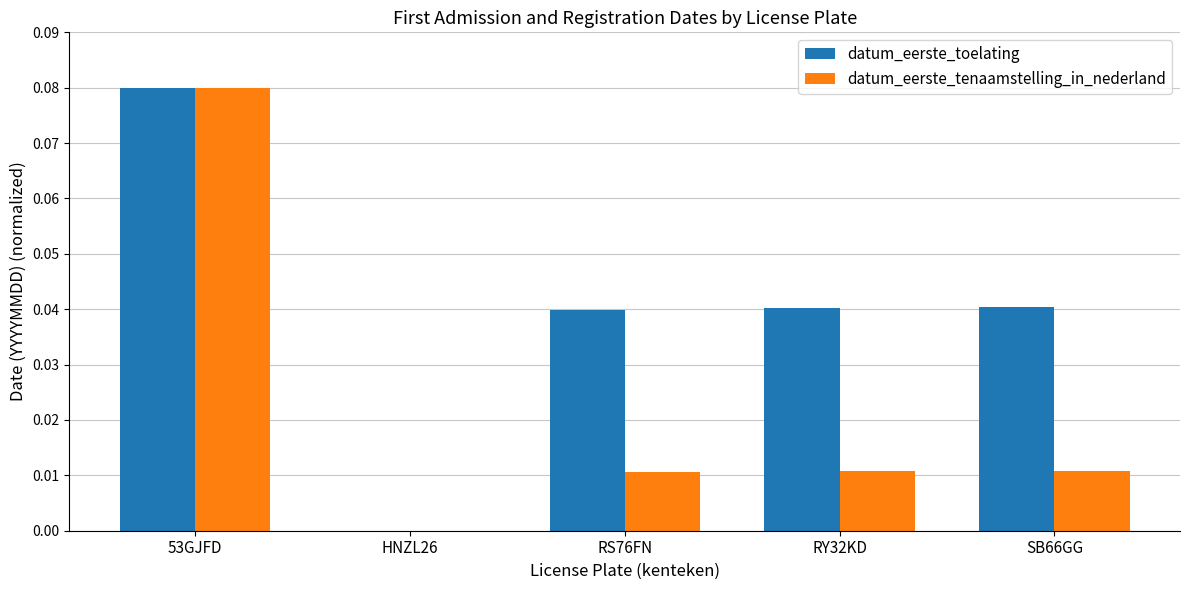

Where is datum_eerste_tenaamstelling_in_nederland nearest to the value 0?

HNZL26